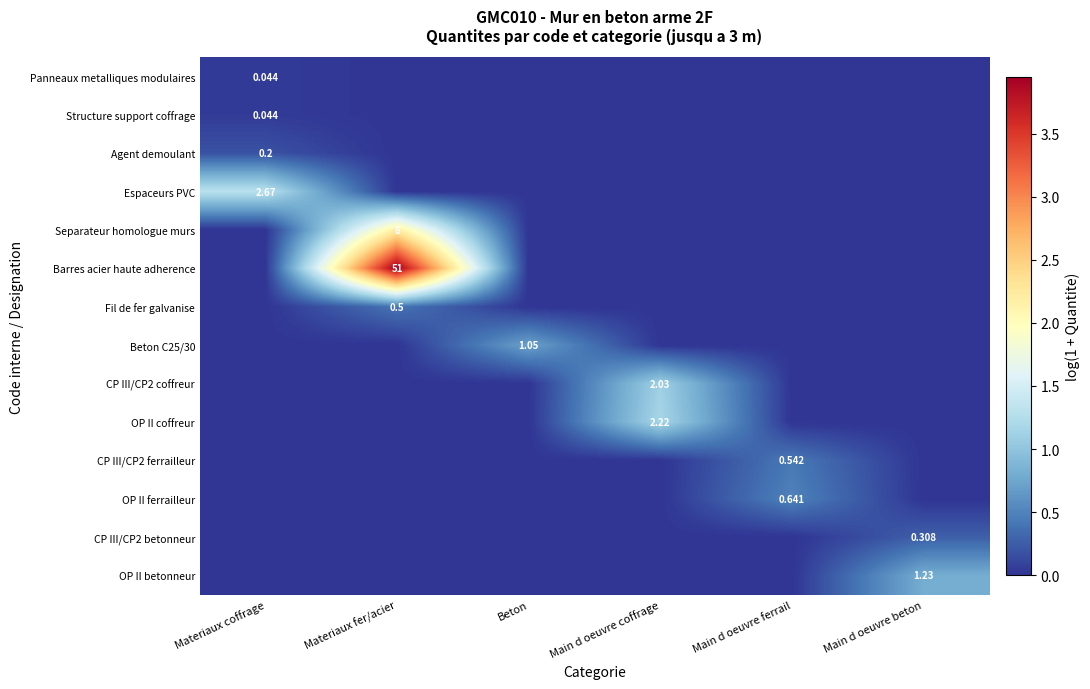

Which series changed the most between Materiaux fer/acier and Beton?

Barres acier haute adherence